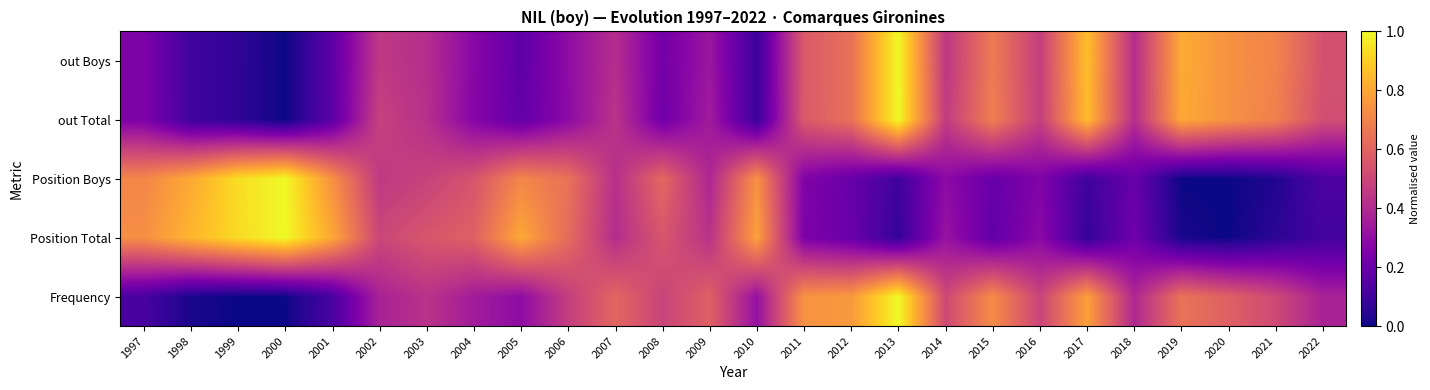

At which category does the chart reach its peak across all series?

2013